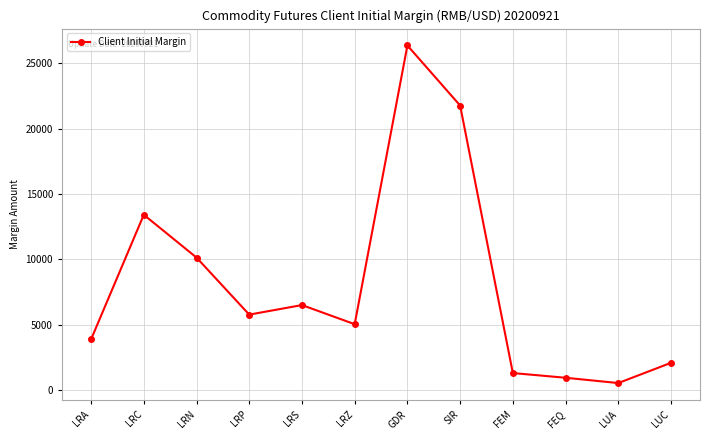

How many values are below 5772?

6